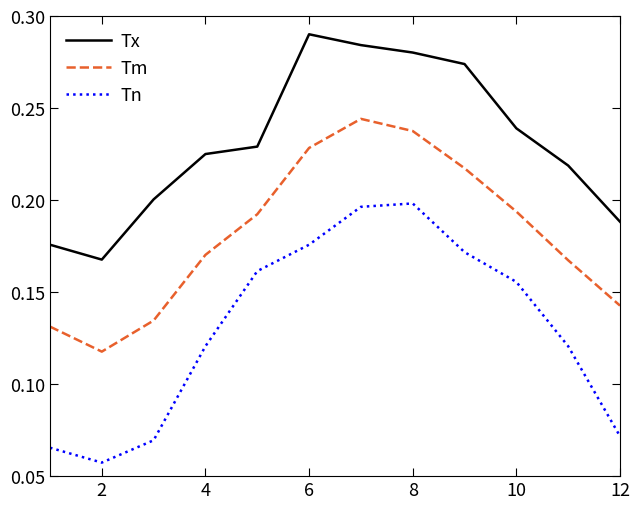

True or false: Tx and Tm intersect in this chart.

False